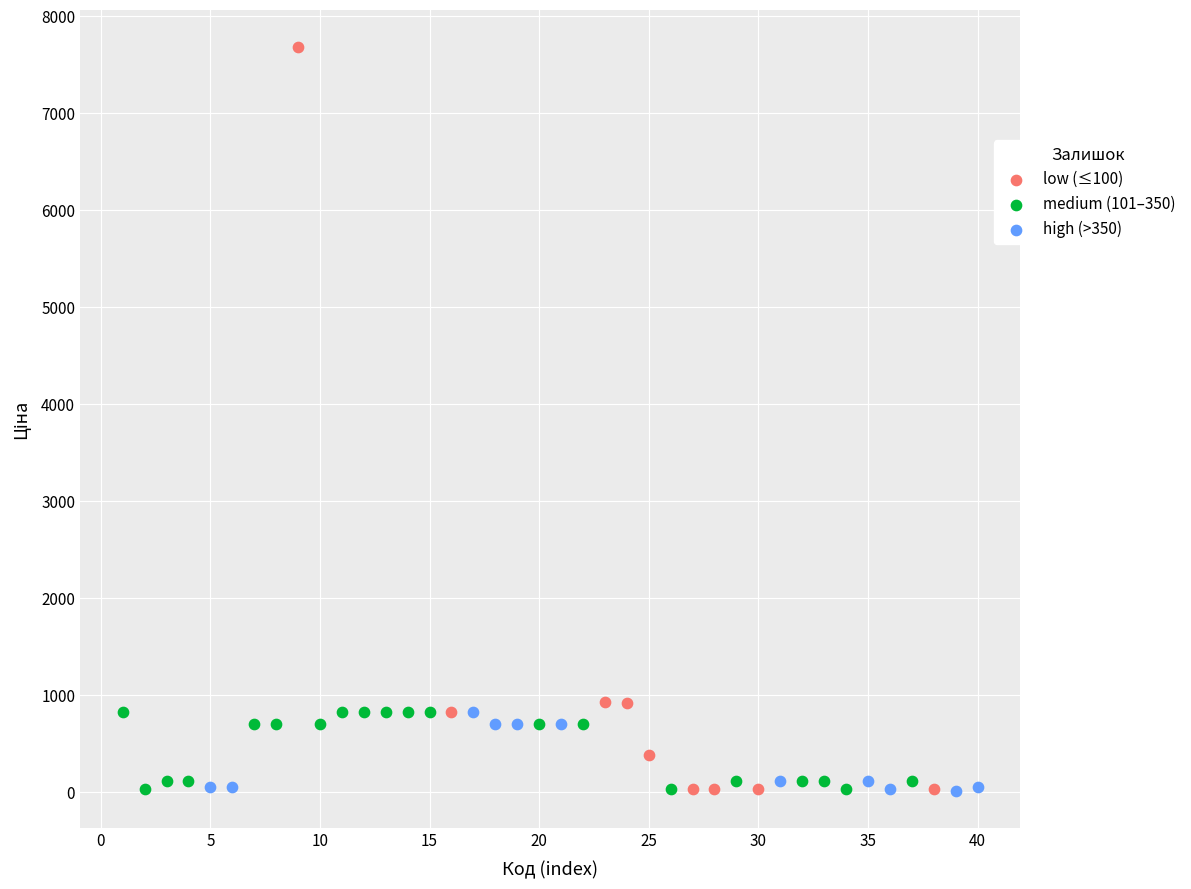

Which series contains the highest Y value?

low (≤100)